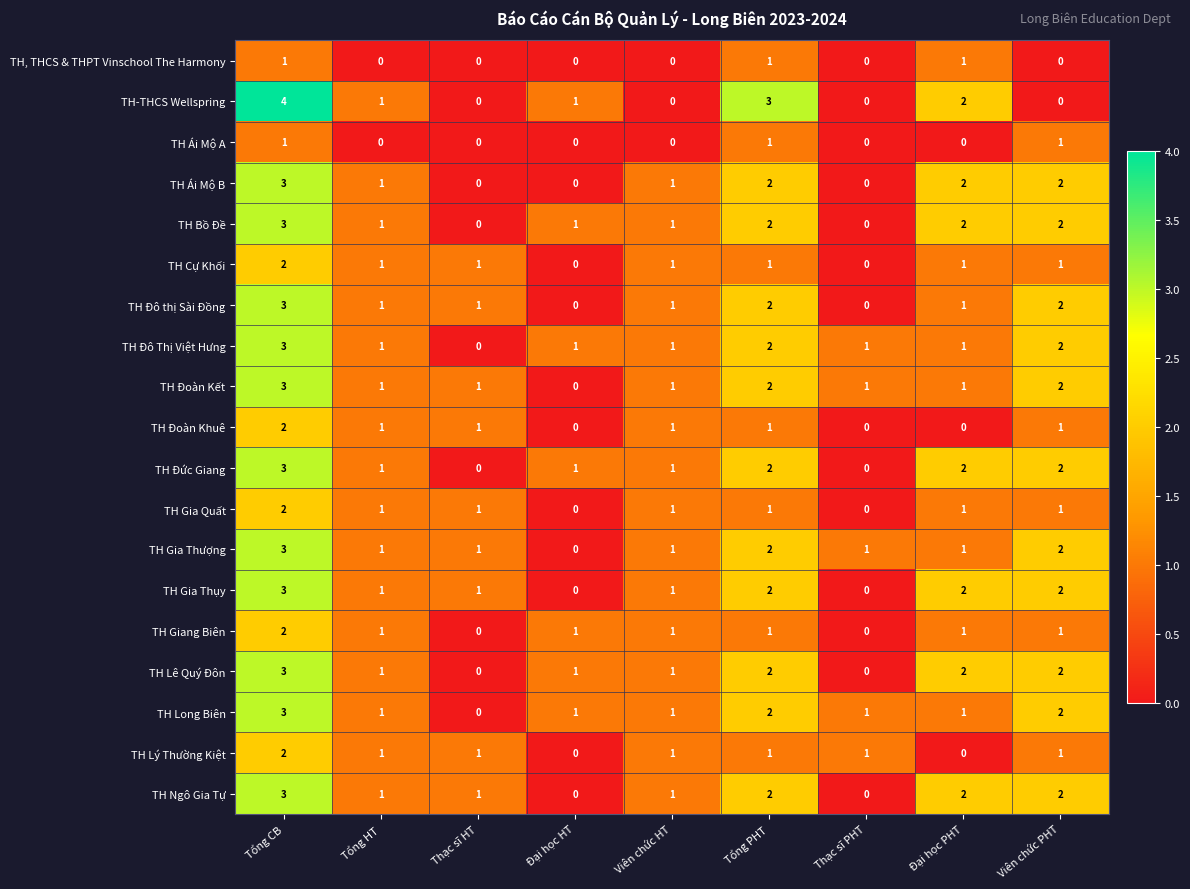

Where does the TH Gia Thượng series first go above 1?

Tổng CB